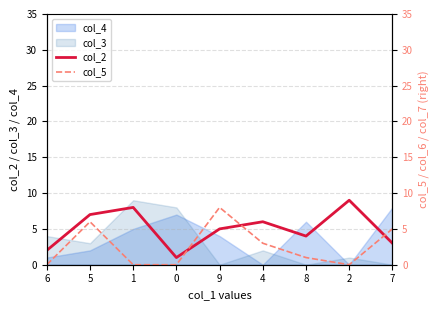

What position from the right is 9?

5